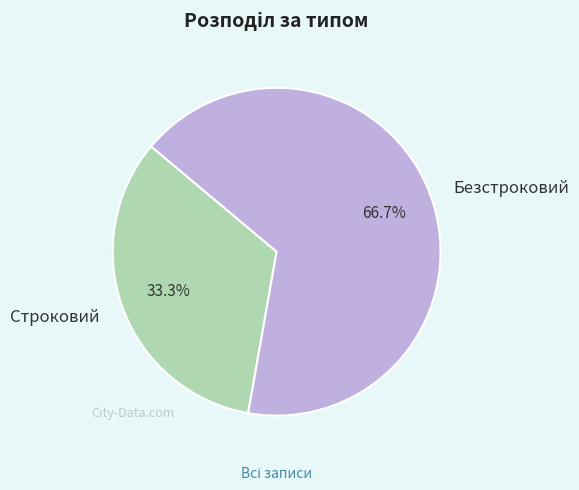

Which slice represents more than half of the pie?

Безстроковий